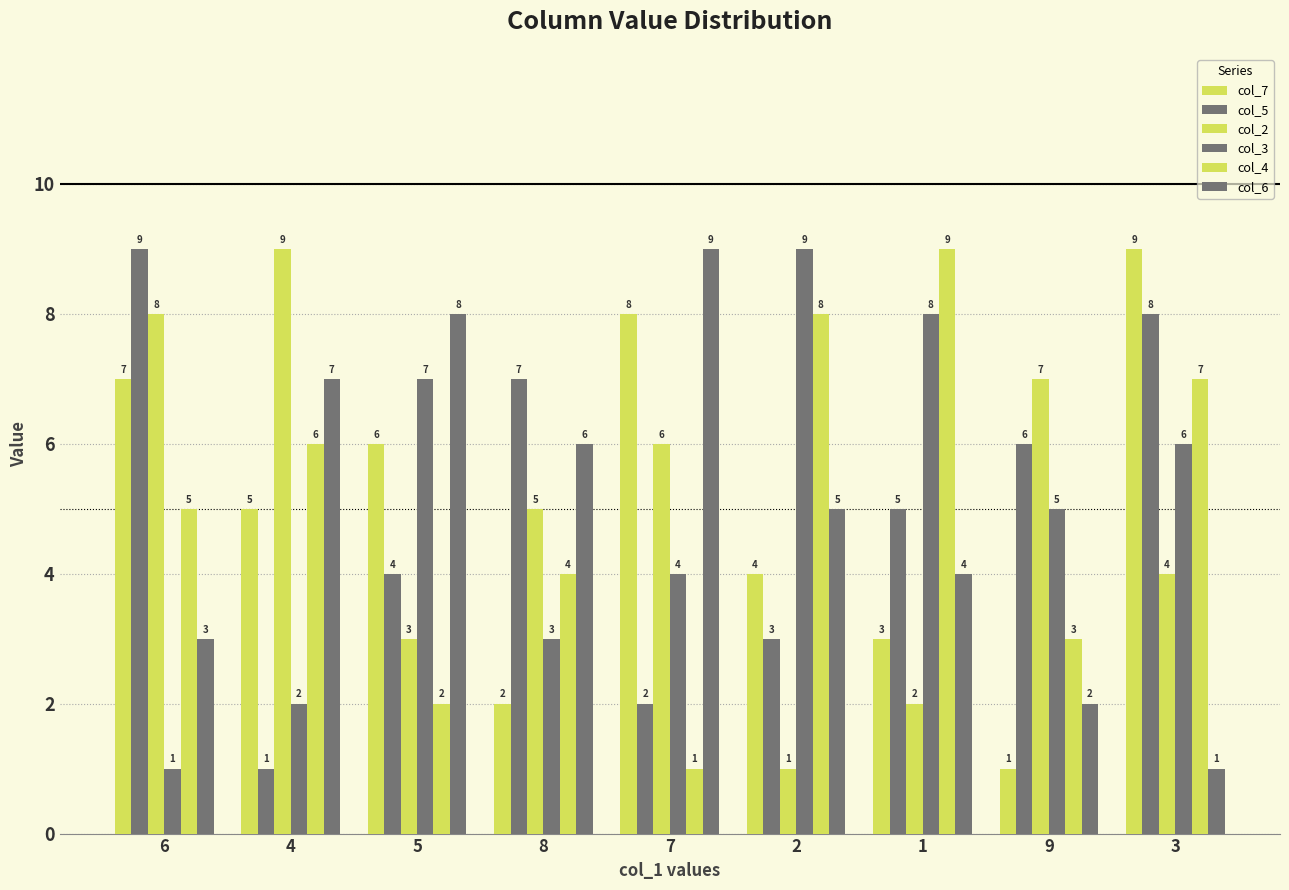

At which label does col_2 reach its peak?

4